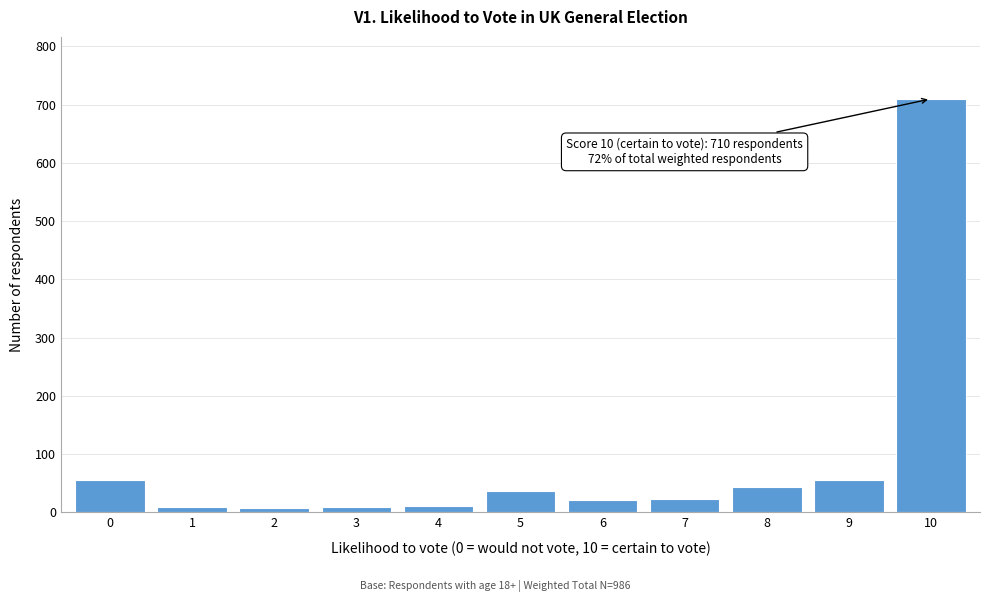

What is the change in value from 0 to 7?

-33